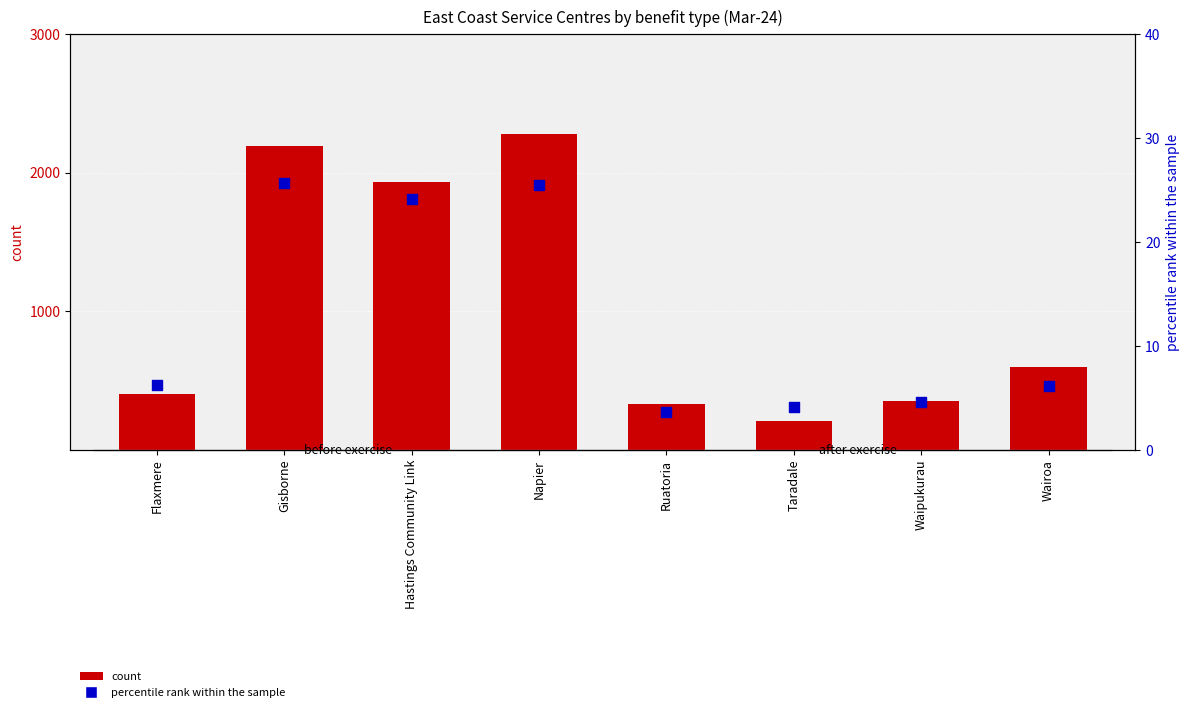

Which series has the largest total across all categories?

count